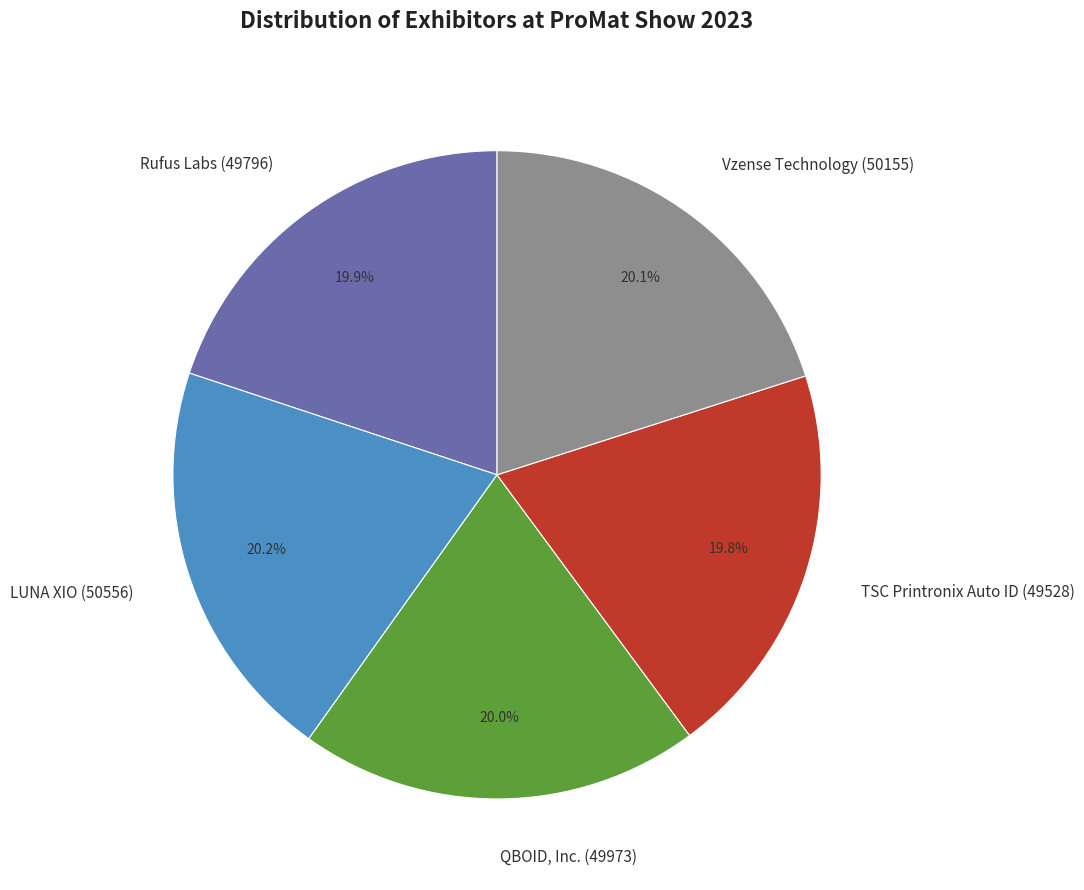

Rank the categories by value from lowest to highest.

TSC Printronix Auto ID, Rufus Labs, QBOID, Inc., Vzense Technology, LUNA XIO